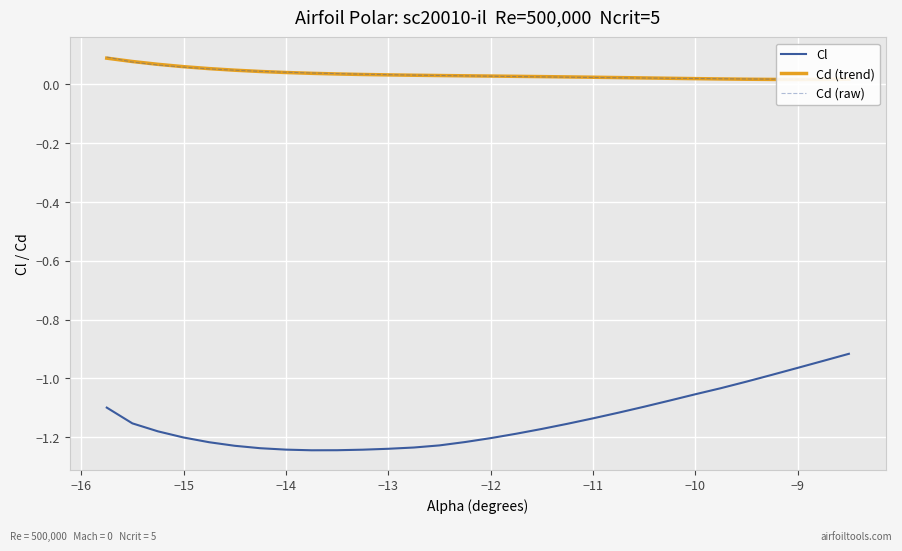

At how many categories does at least one series exceed -1?

30